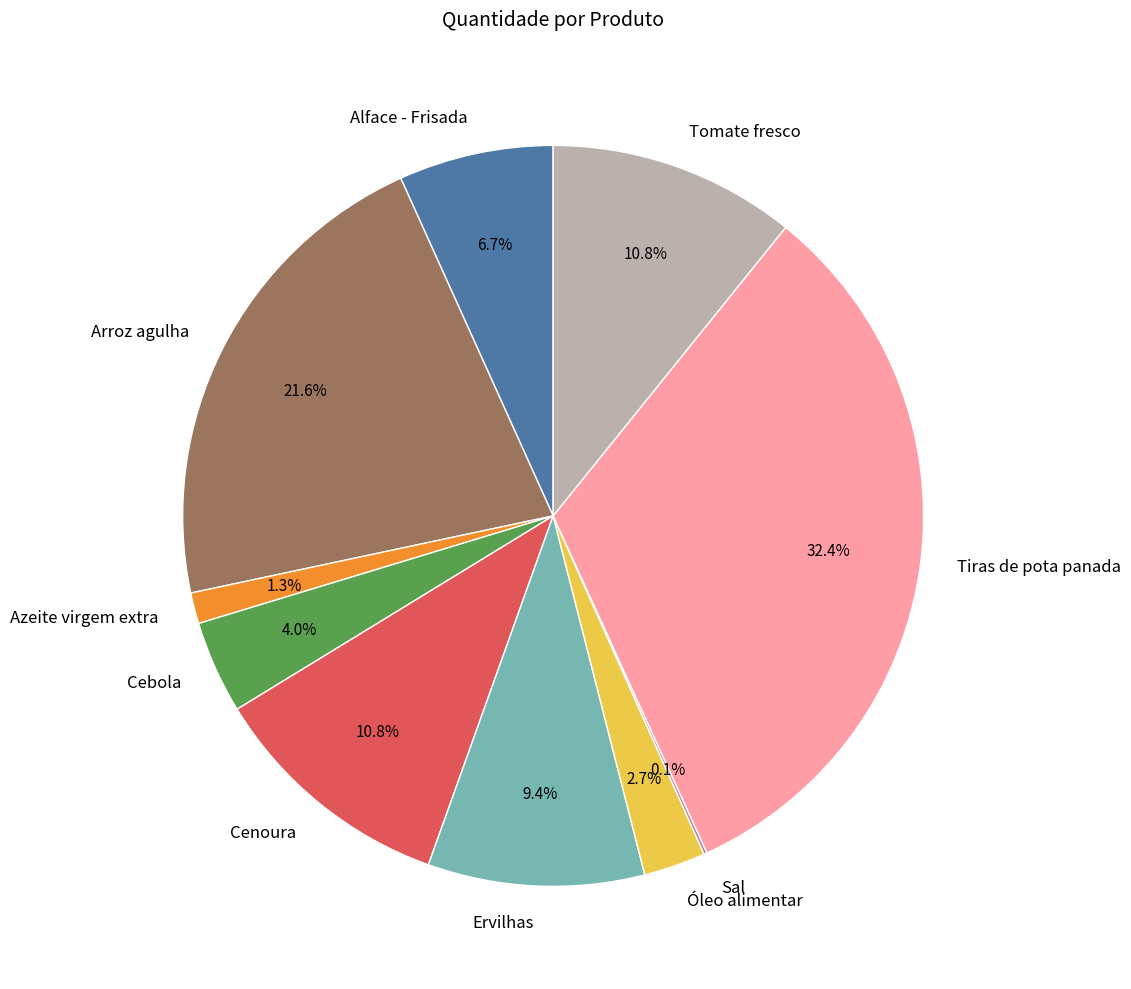

Is there a majority slice in this chart?

No